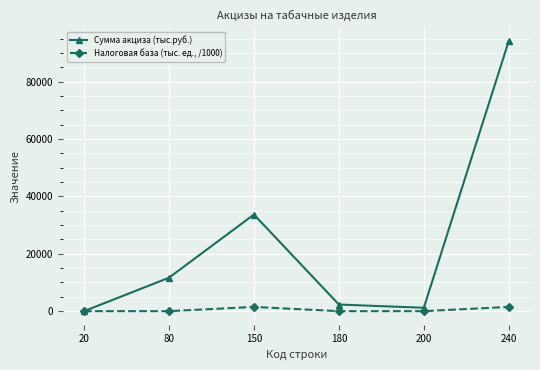

Which series changed the most between 80 and 240?

Сумма акциза (тыс.руб.)